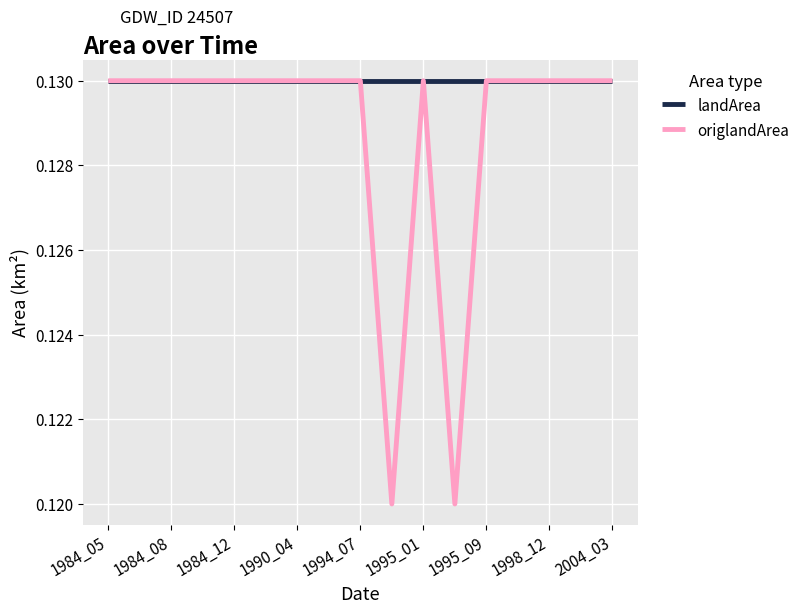

Count the number of data series in this chart.

2